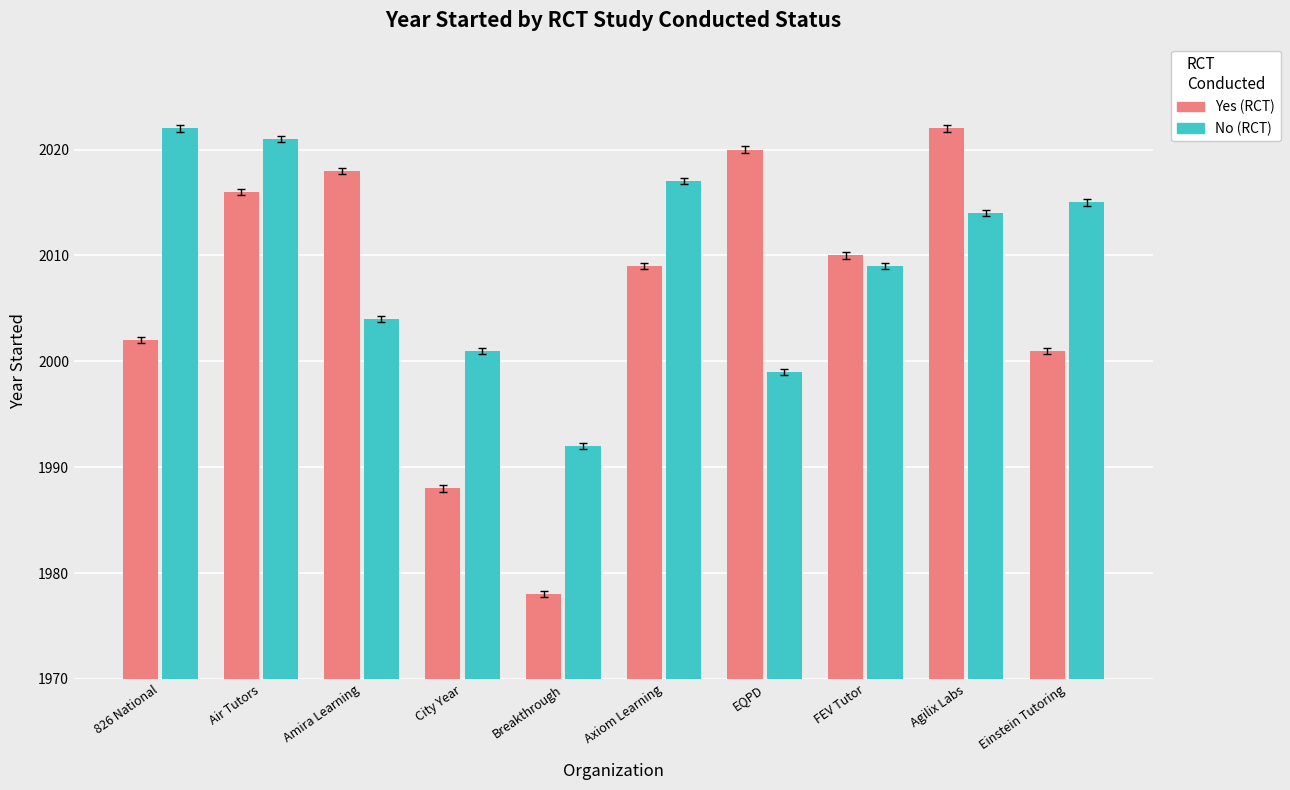

What is the difference between the highest and lowest values at City Year?

13